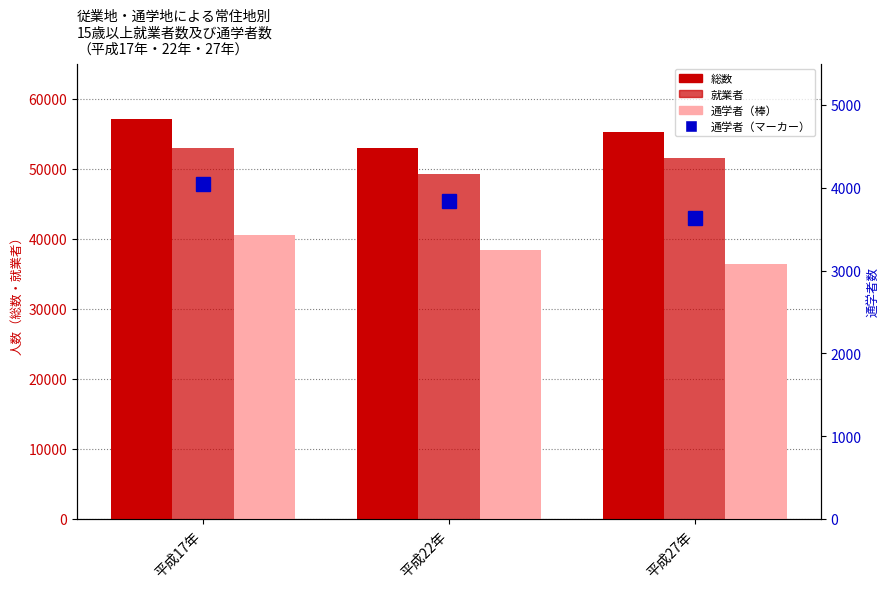

Rank the series at 平成22年 from highest to lowest value.

総数, 就業者, 通学者（棒）, 通学者